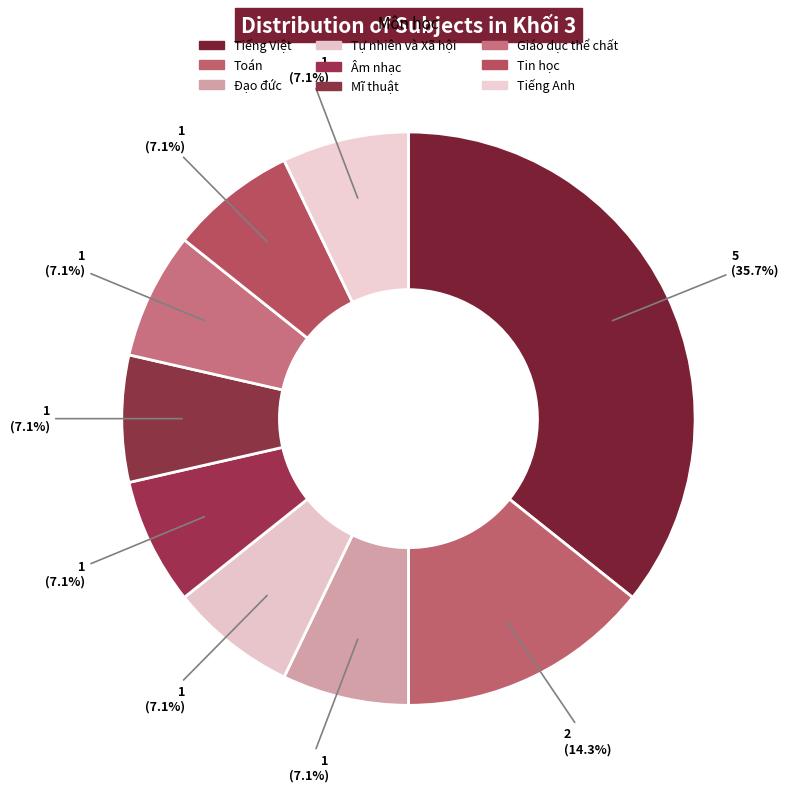

How many segments does this pie chart have?

9